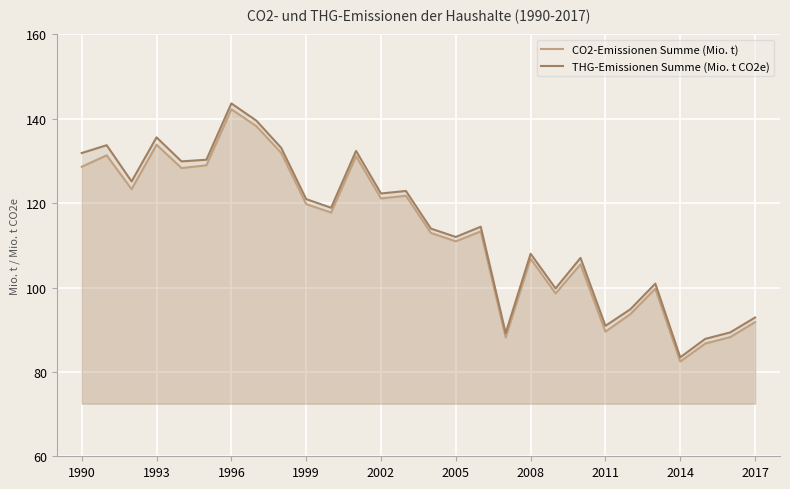

At which category is the sum across all series the highest?

1996